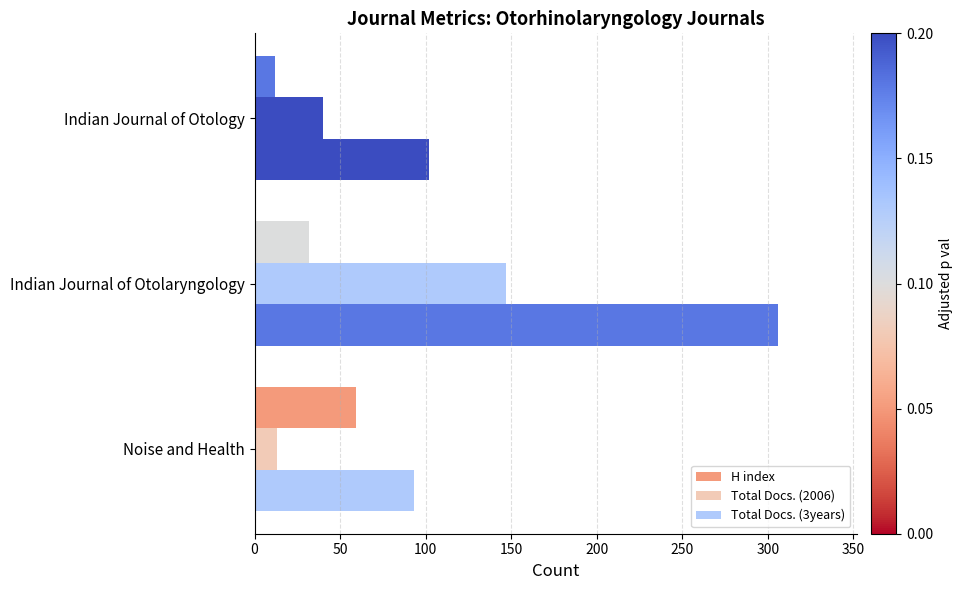

Which series has the largest range (max minus min)?

Total Docs. (3years)